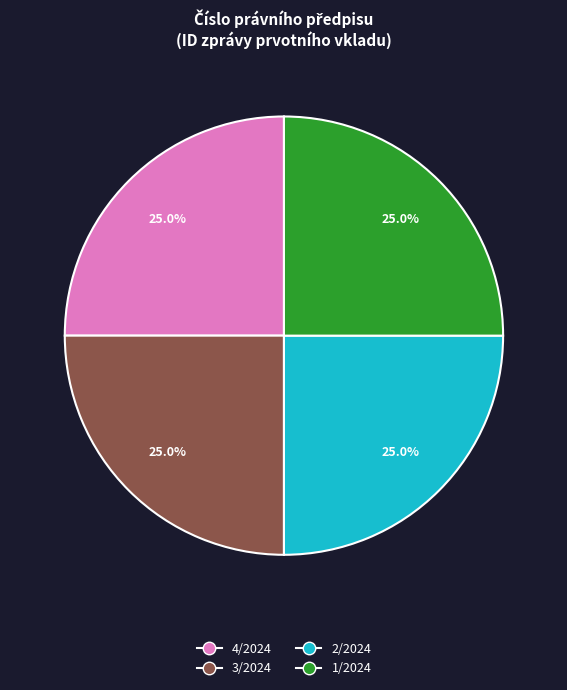

What is the ratio of the value at 2/2024 to the value at 4/2024?

1.0